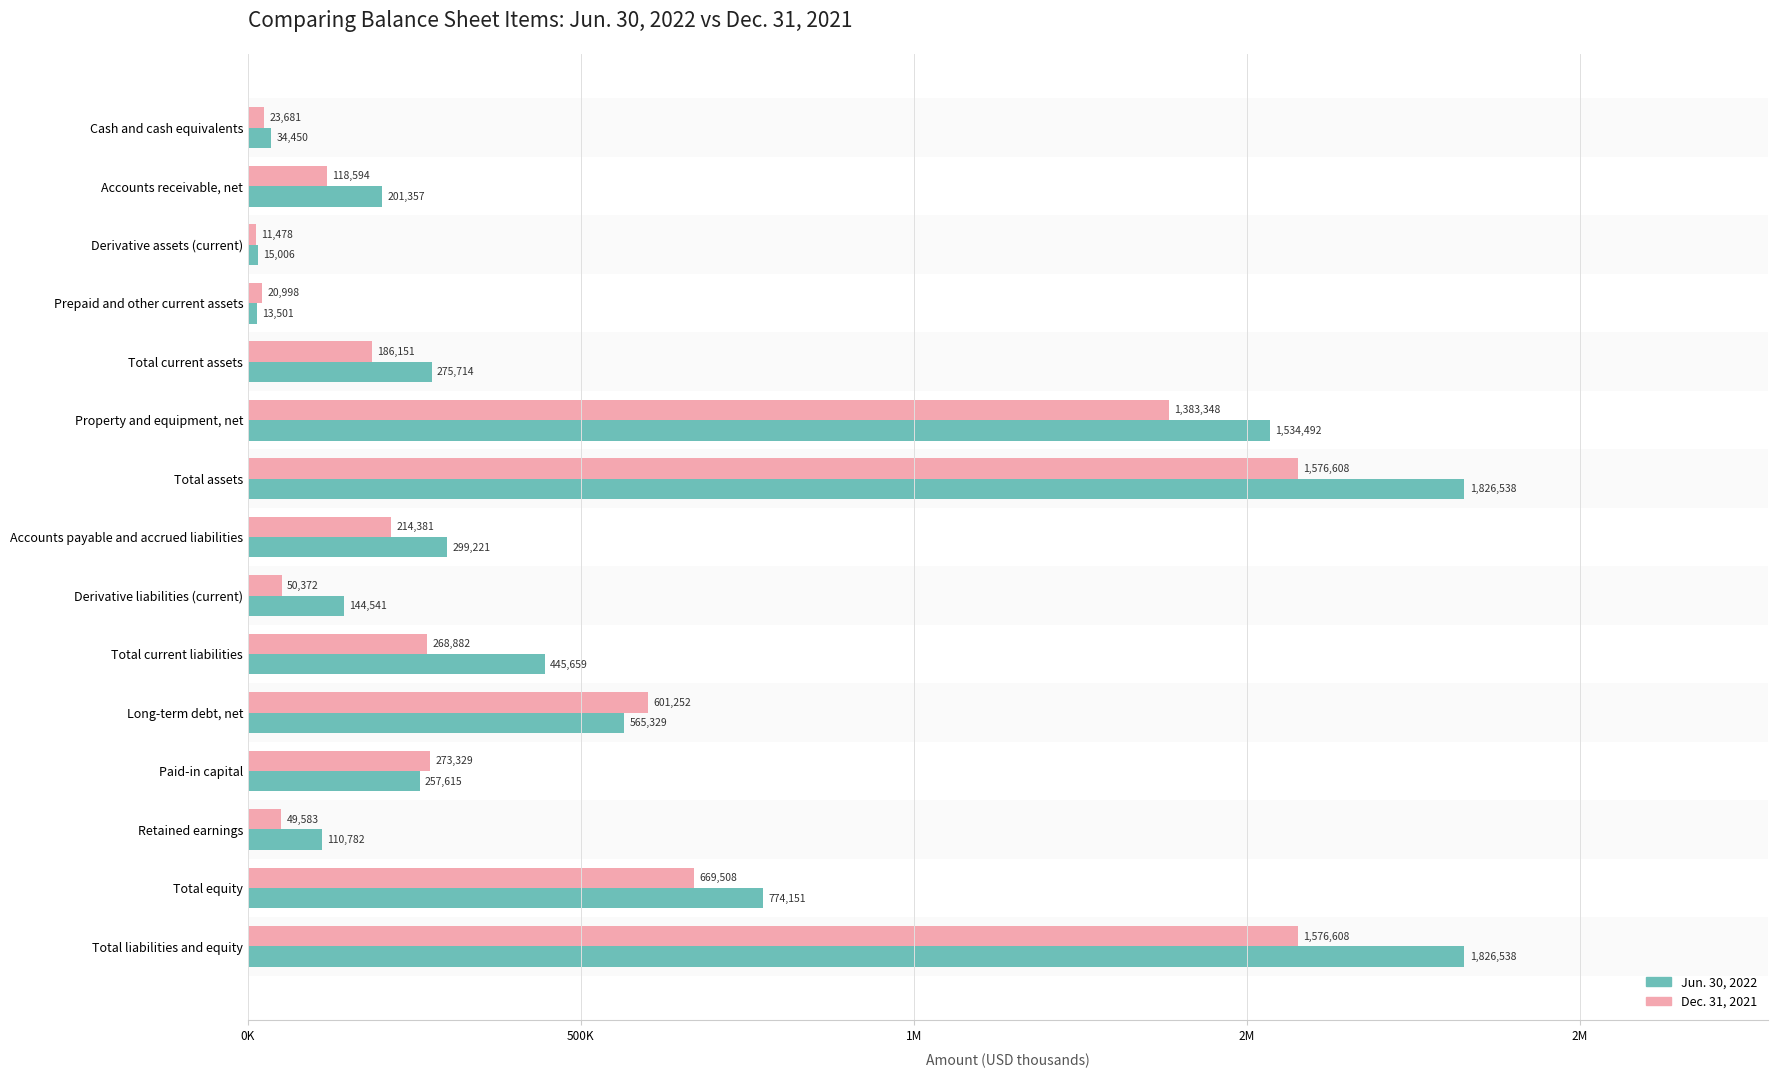

What are all the series names shown in the legend?

Jun. 30, 2022, Dec. 31, 2021